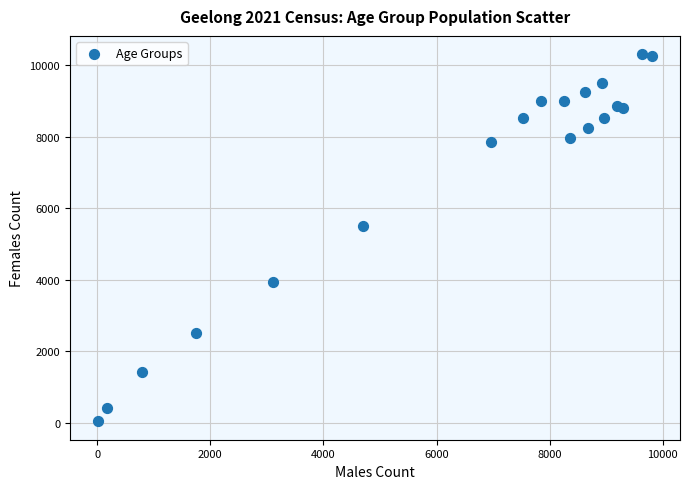

What Y value in the scatter plot is closest to 5174?

5507